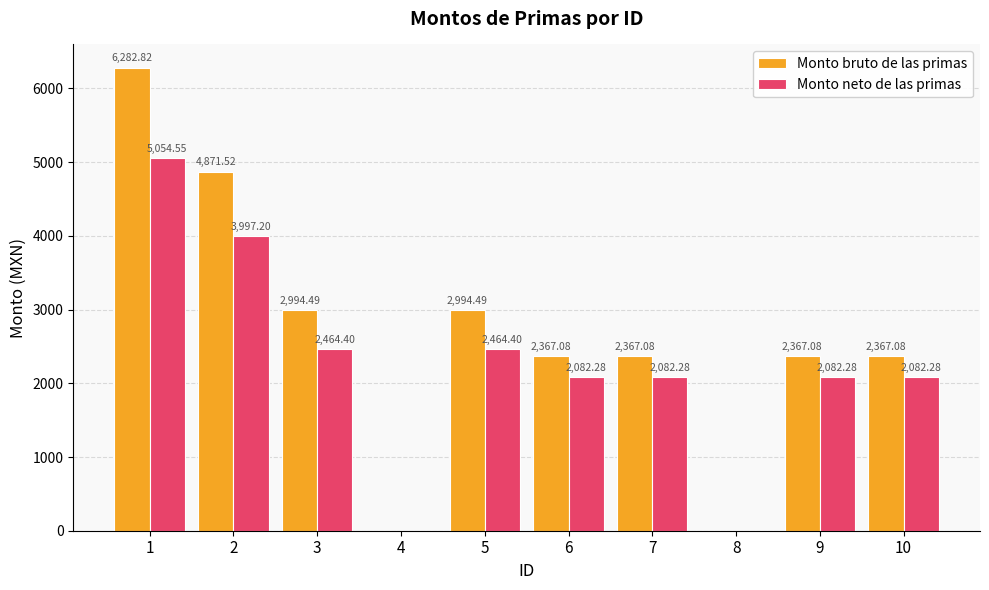

Which series has the largest total across all categories?

Monto bruto de las primas